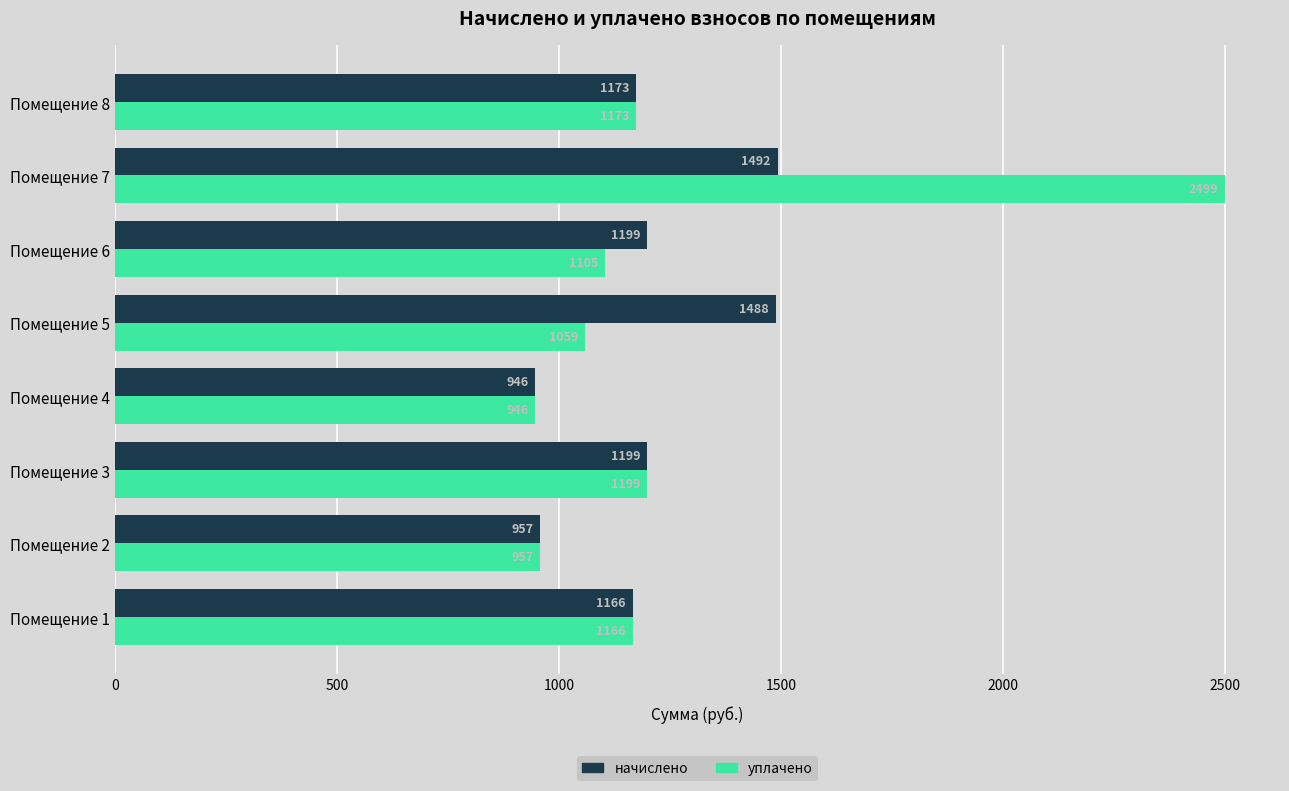

Which series has the widest spread of values?

уплачено